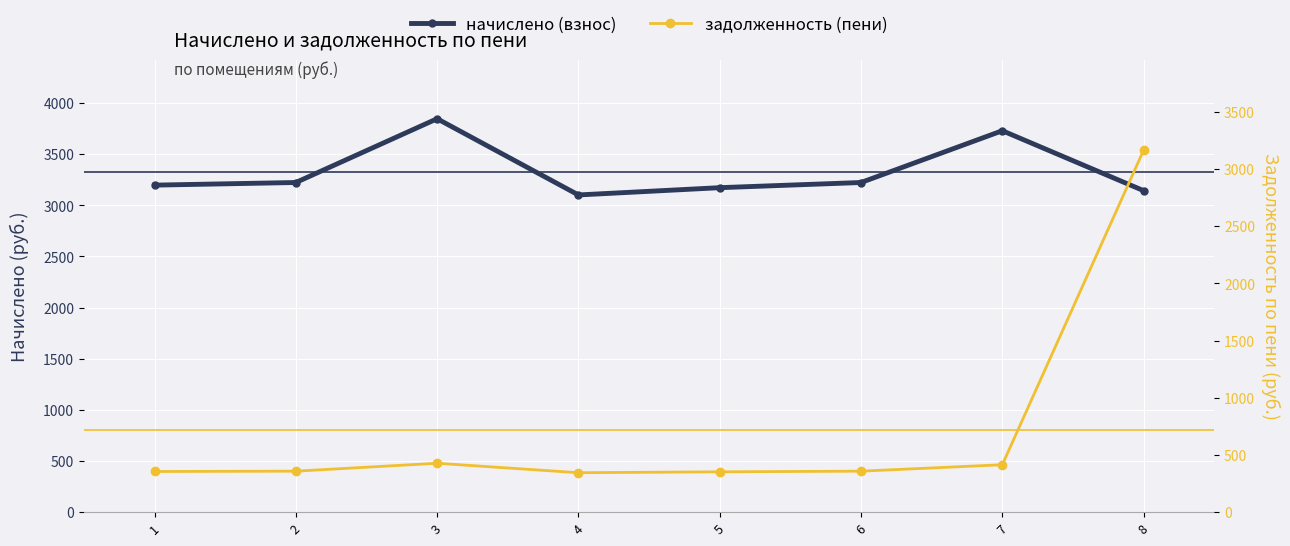

Does the chart display data point markers on the line(s)?

Yes